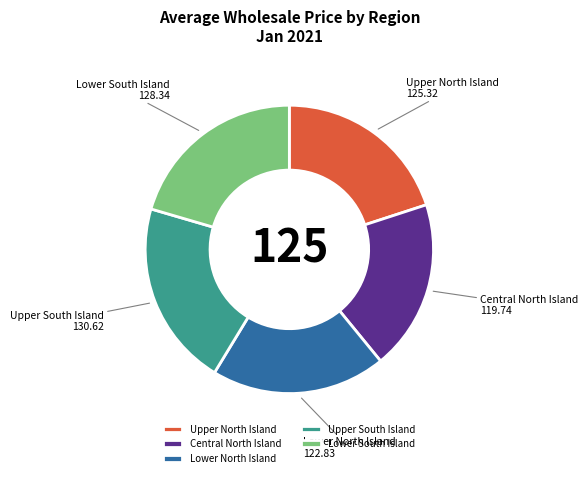

Is Upper South Island the majority of the pie?

No